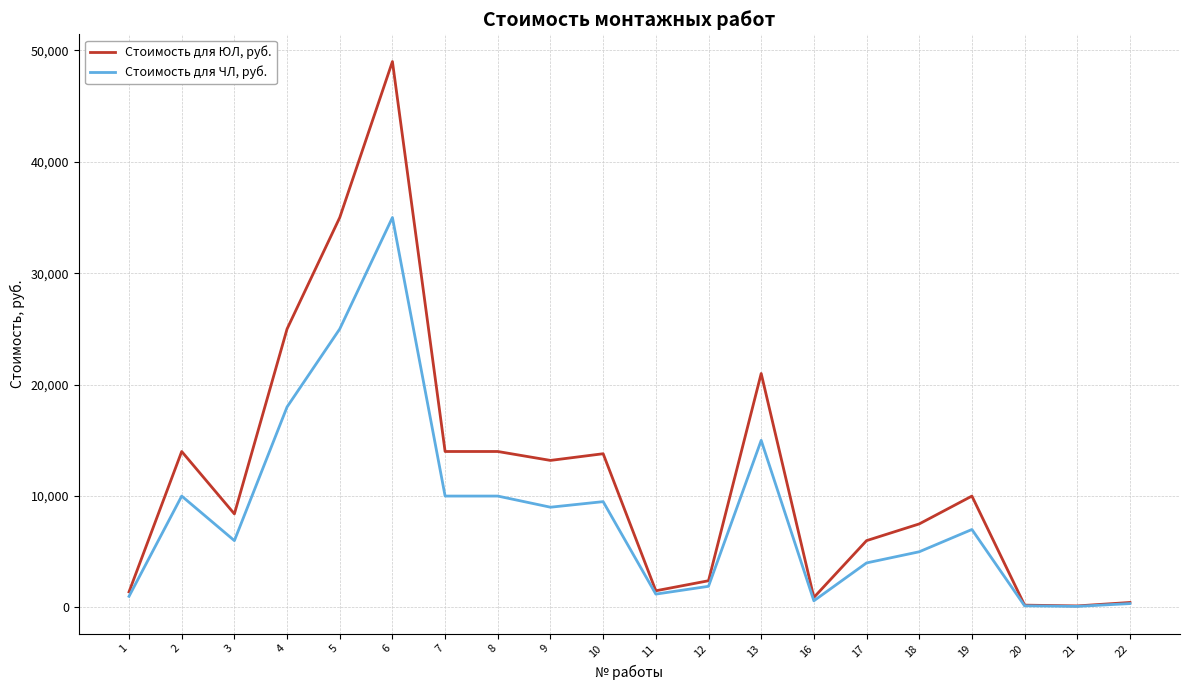

What is the difference between the Стоимость для ЮЛ, руб. values at 17 and 2?

8000